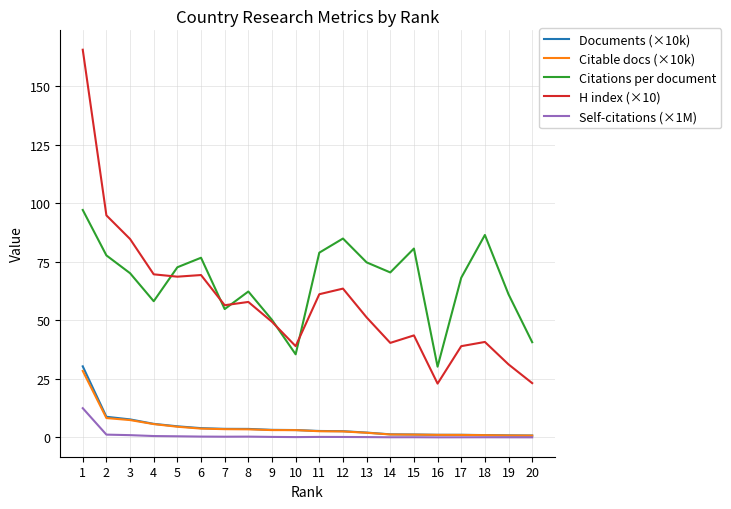

Which series has the widest spread of values?

H index (×10)